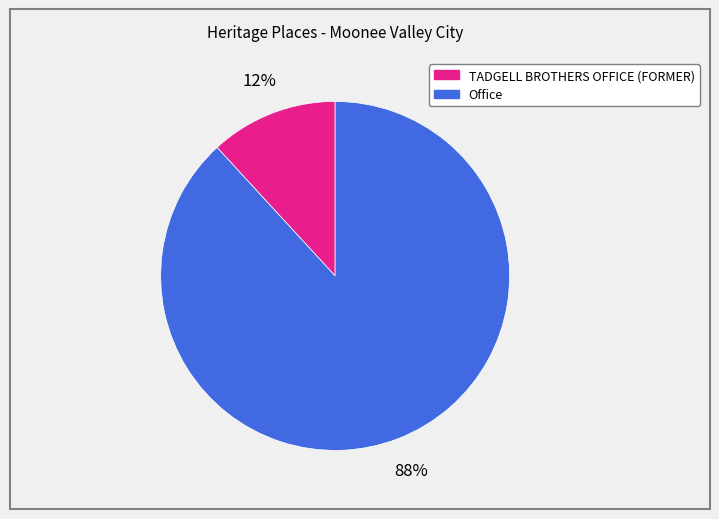

Between TADGELL BROTHERS OFFICE (FORMER) and Office, which is larger?

Office